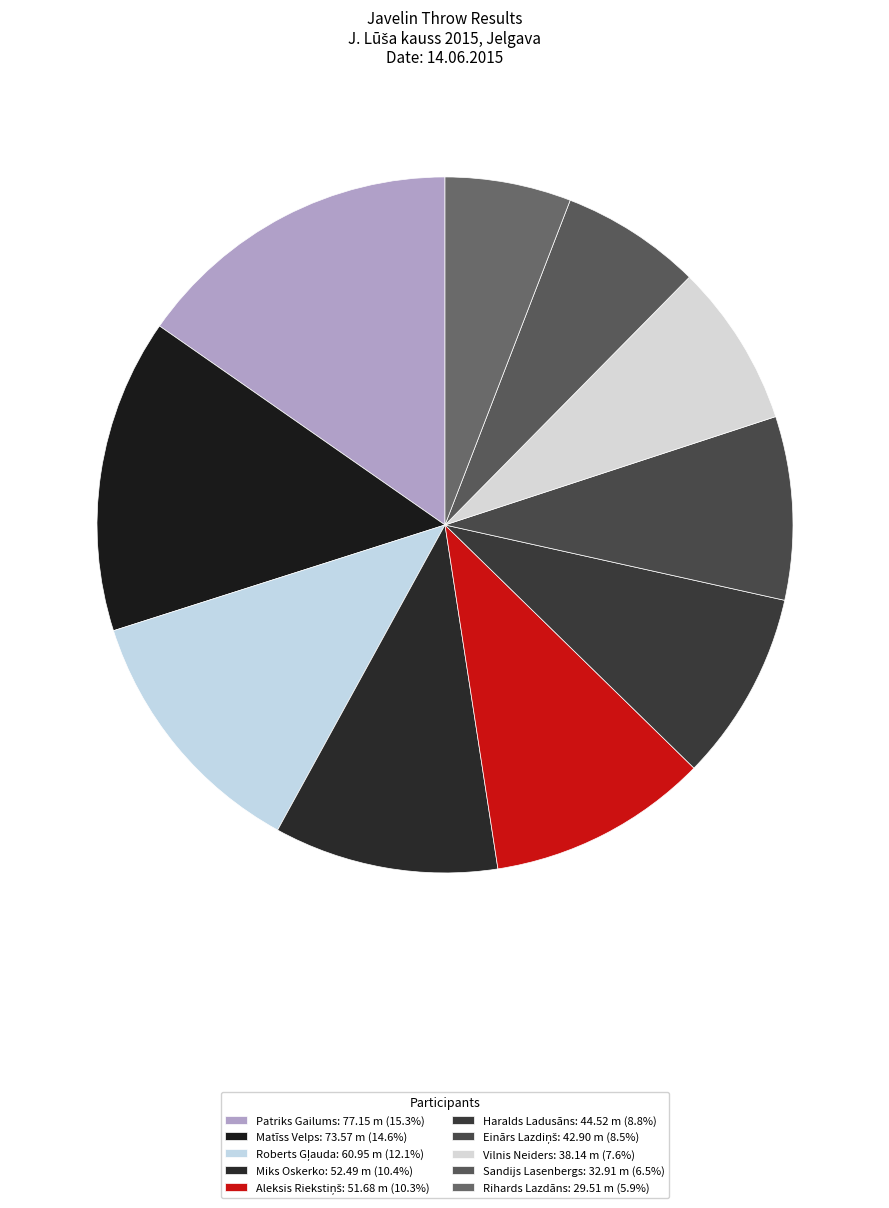

How many slices are in this pie chart?

10